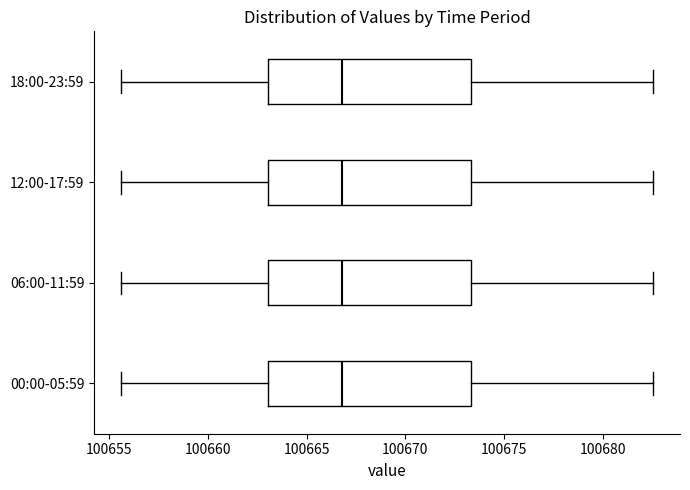

Reading bottom to top, transcribe this box plot: for each box, give where its median line is, the range the box spans, and where its two whiskers end, as read against the x-axis. The values are not printed on the chart, so give them approximately, as read against the axis.

00:00-05:59: median 100667.0, box 100663.0 to 100673.5, whiskers 100655.5 to 100682.5
06:00-11:59: median 100667.0, box 100663.0 to 100673.5, whiskers 100655.5 to 100682.5
12:00-17:59: median 100667.0, box 100663.0 to 100673.5, whiskers 100655.5 to 100682.5
18:00-23:59: median 100667.0, box 100663.0 to 100673.5, whiskers 100655.5 to 100682.5